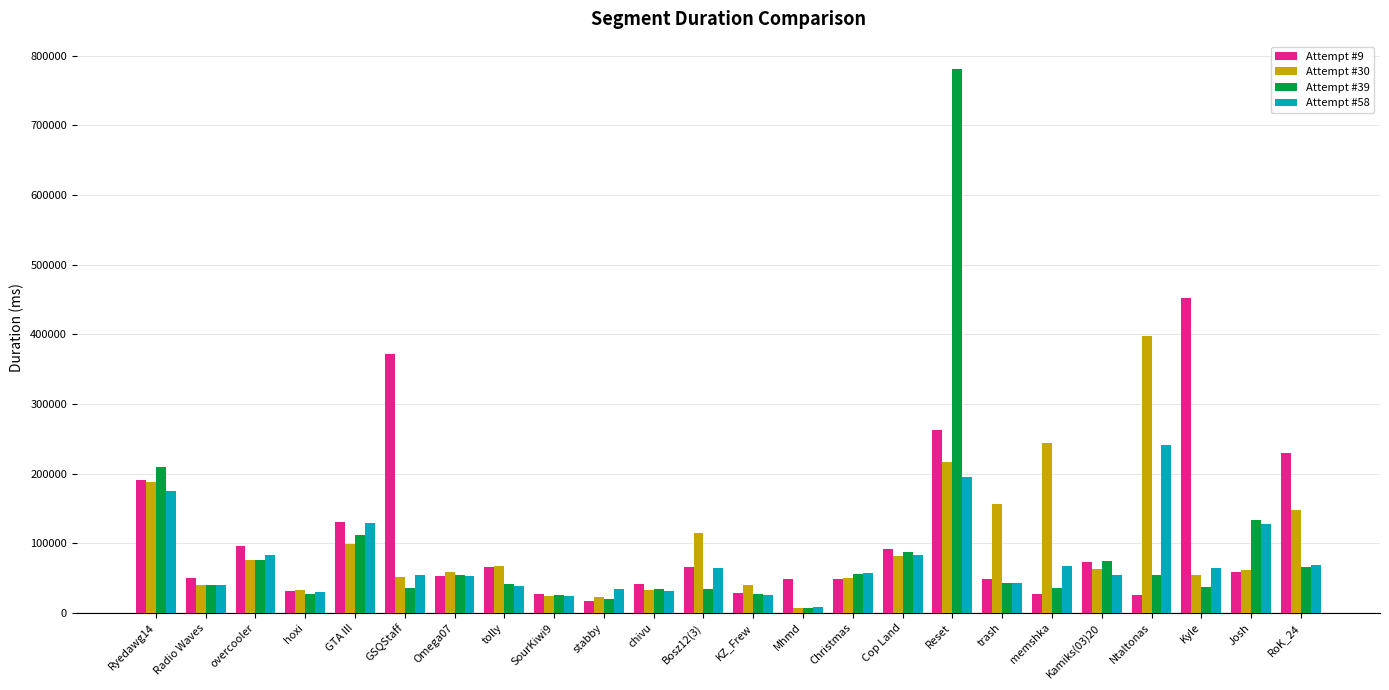

What is the maximum value shown in the chart?

781319